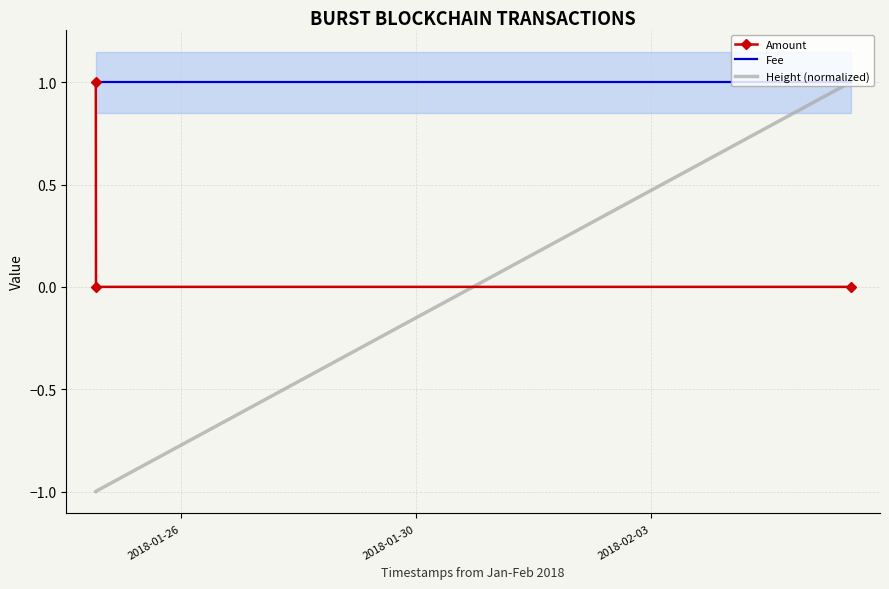

Does the chart have visible grid lines?

Yes